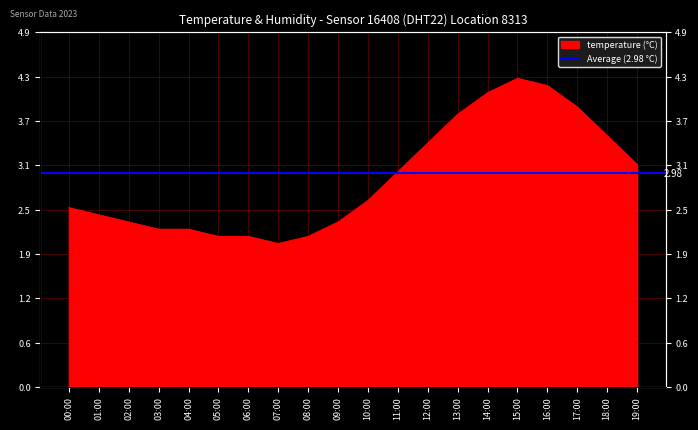

What is the change in value from 06:00 to 15:00?

+2.2